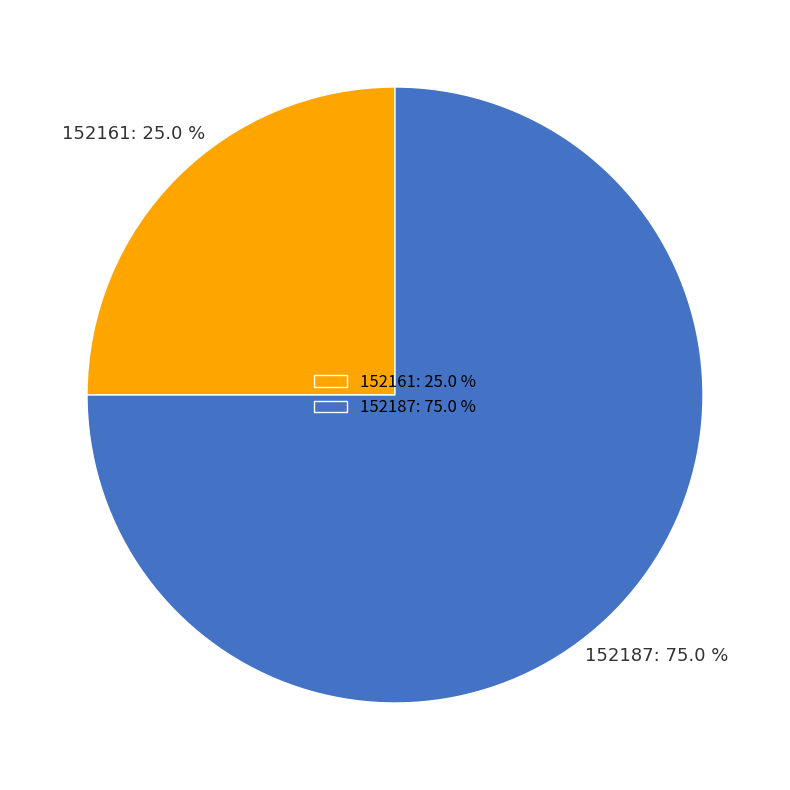

How much of the chart is everything except 152161?

75.0%